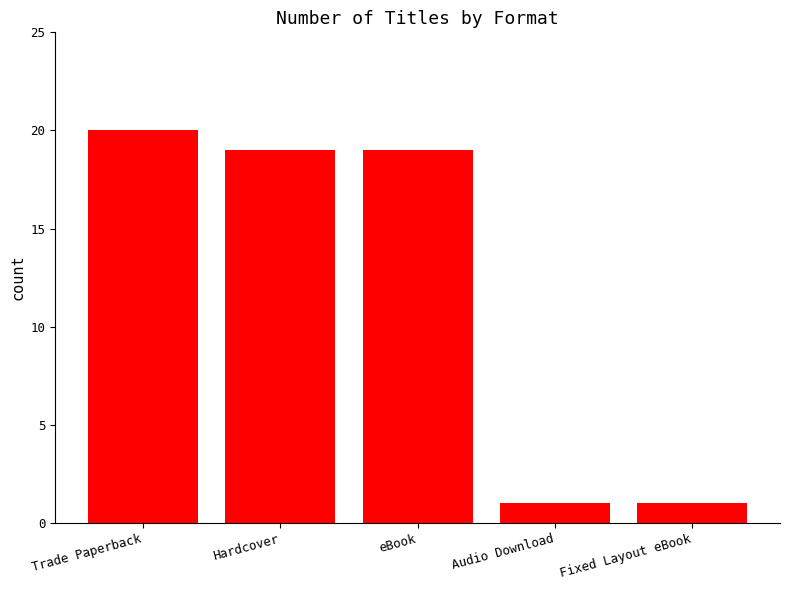

What is the difference between the maximum and minimum values?

19